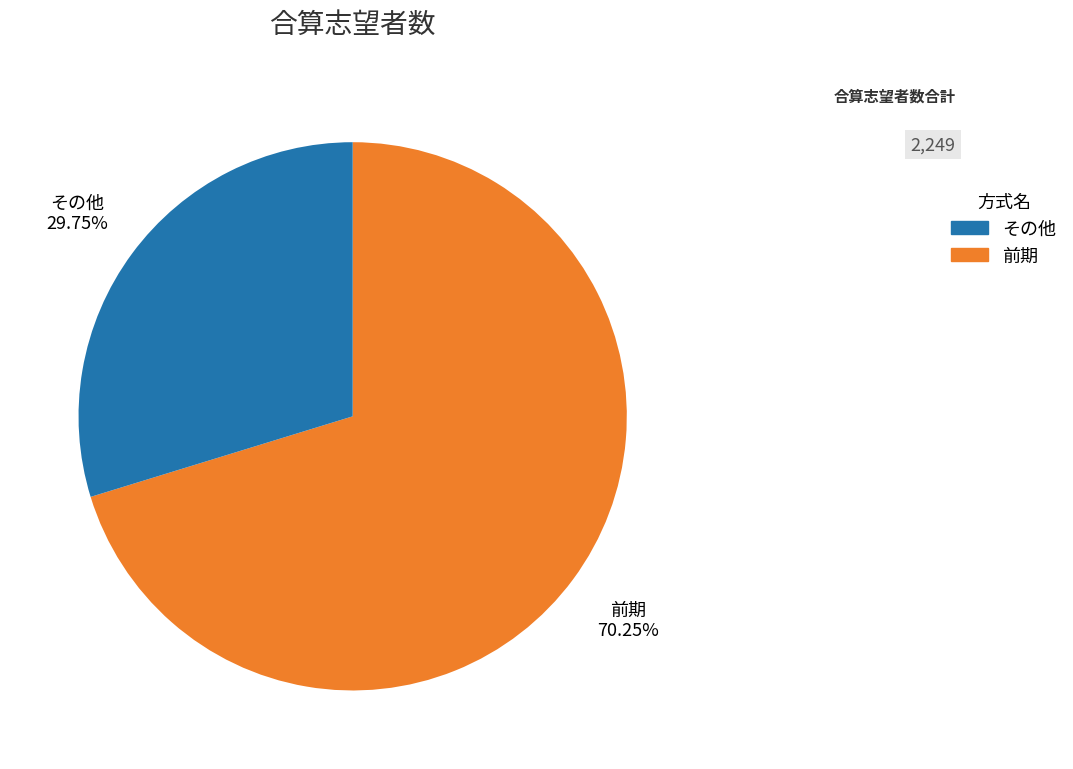

Which slice represents more than half of the pie?

前期